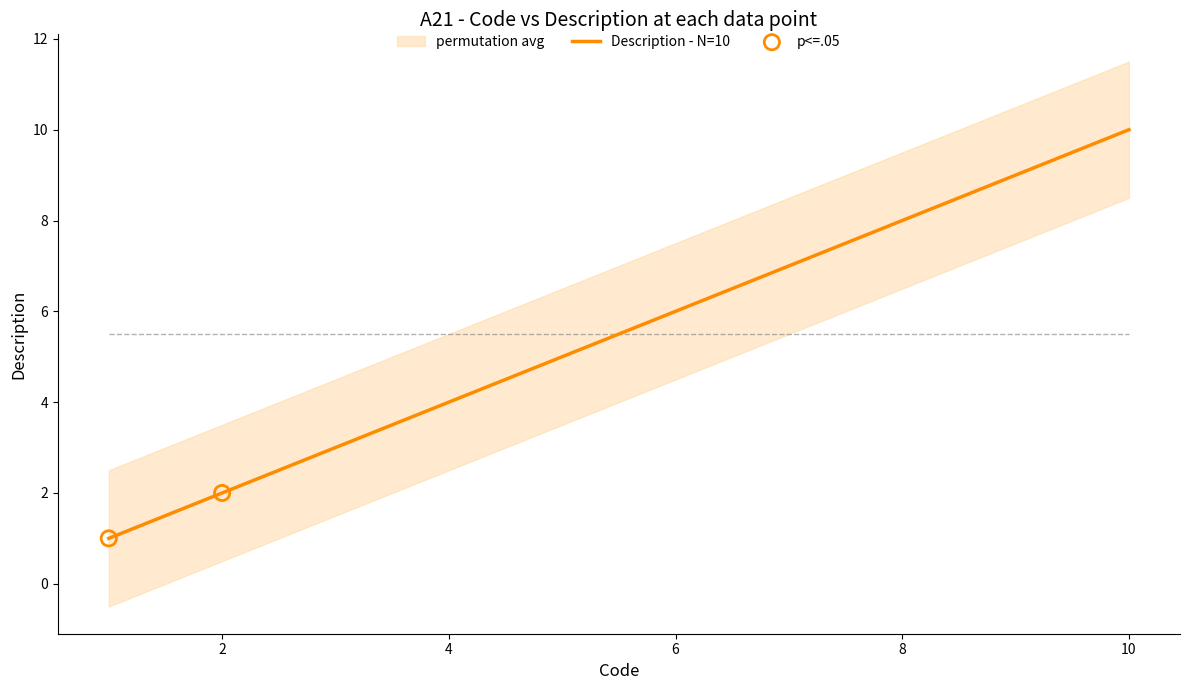

Approximately how many times larger is the value at 3 compared to 1?

3.0